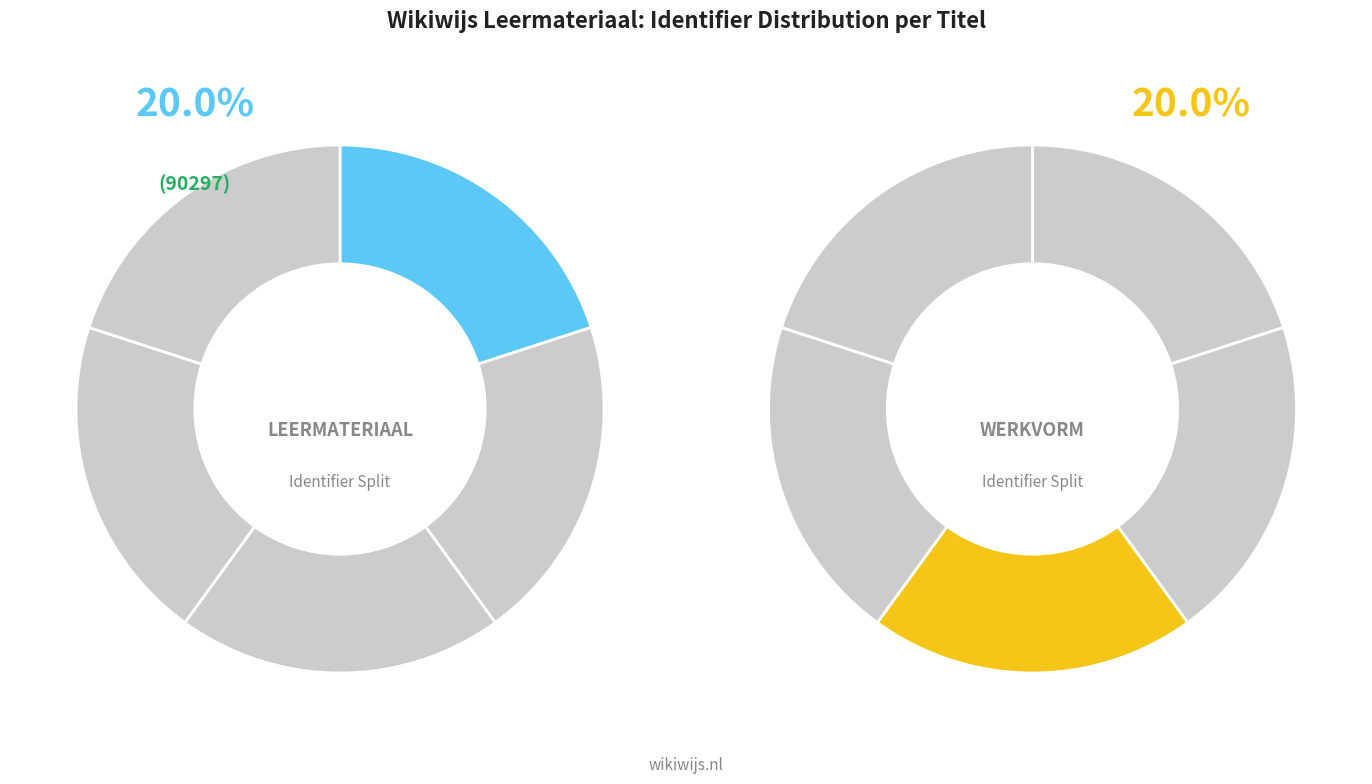

How many slices are in this pie chart?

5